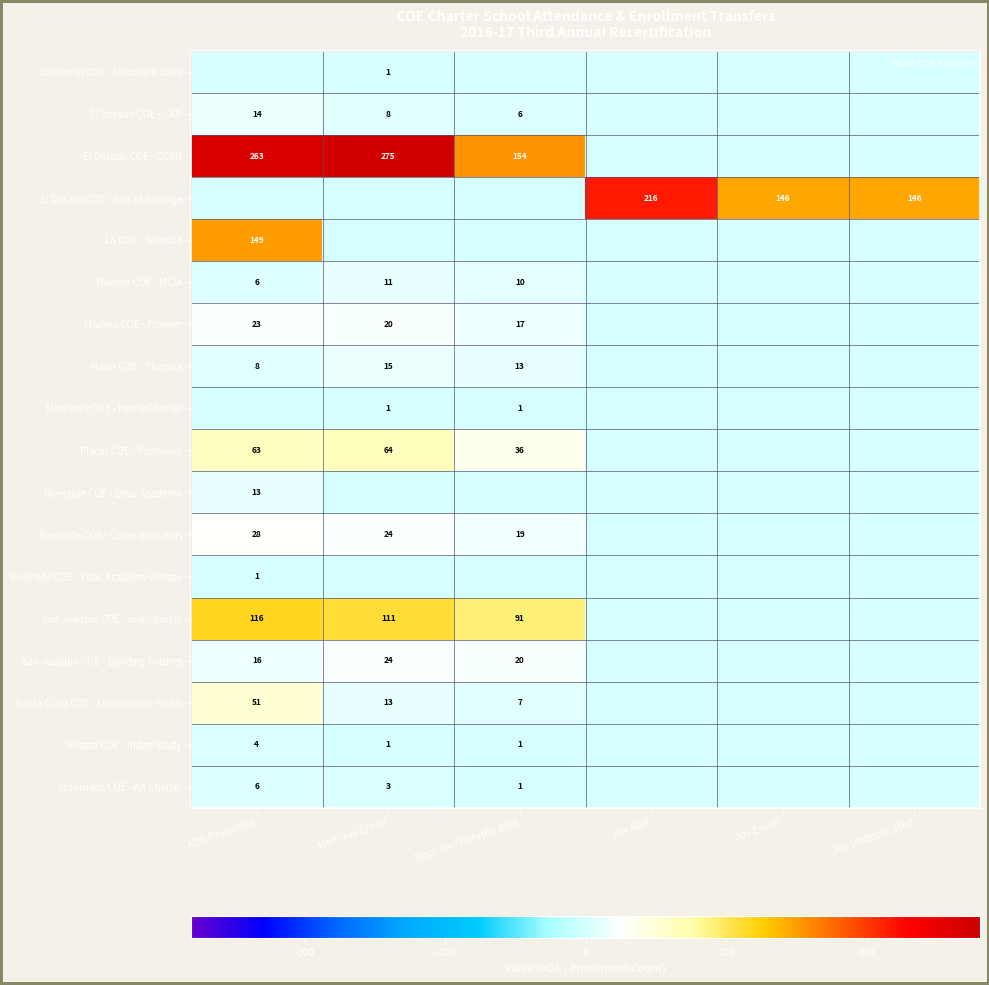

Is it true that San Joaquin COE - one.Charter equals 116 at ADA Probation?

True